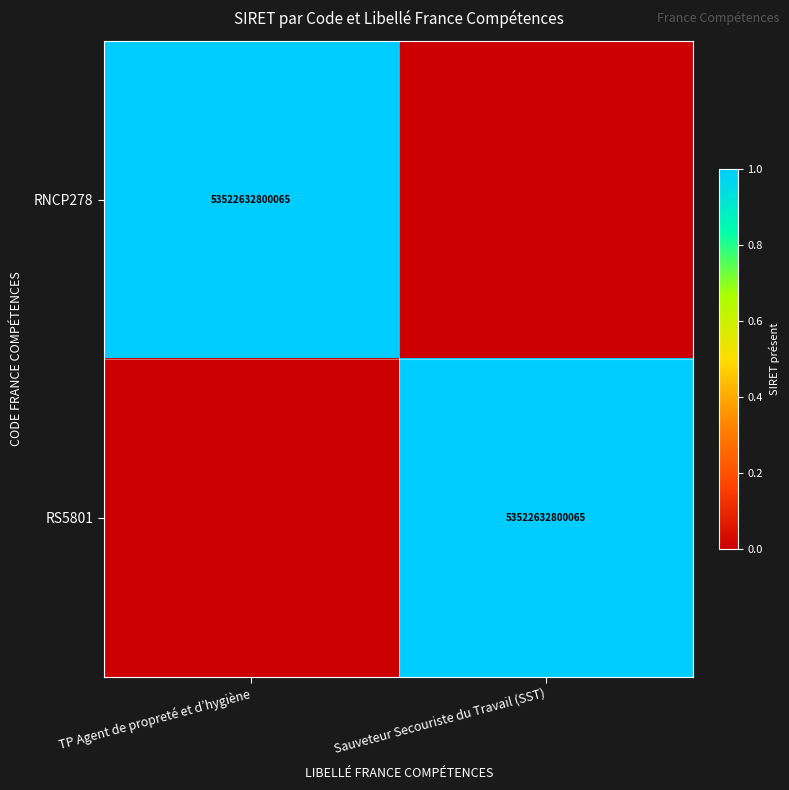

True or false: RNCP278 has a value of 53522632800065 at TP Agent de propreté et d’hygiène.

True